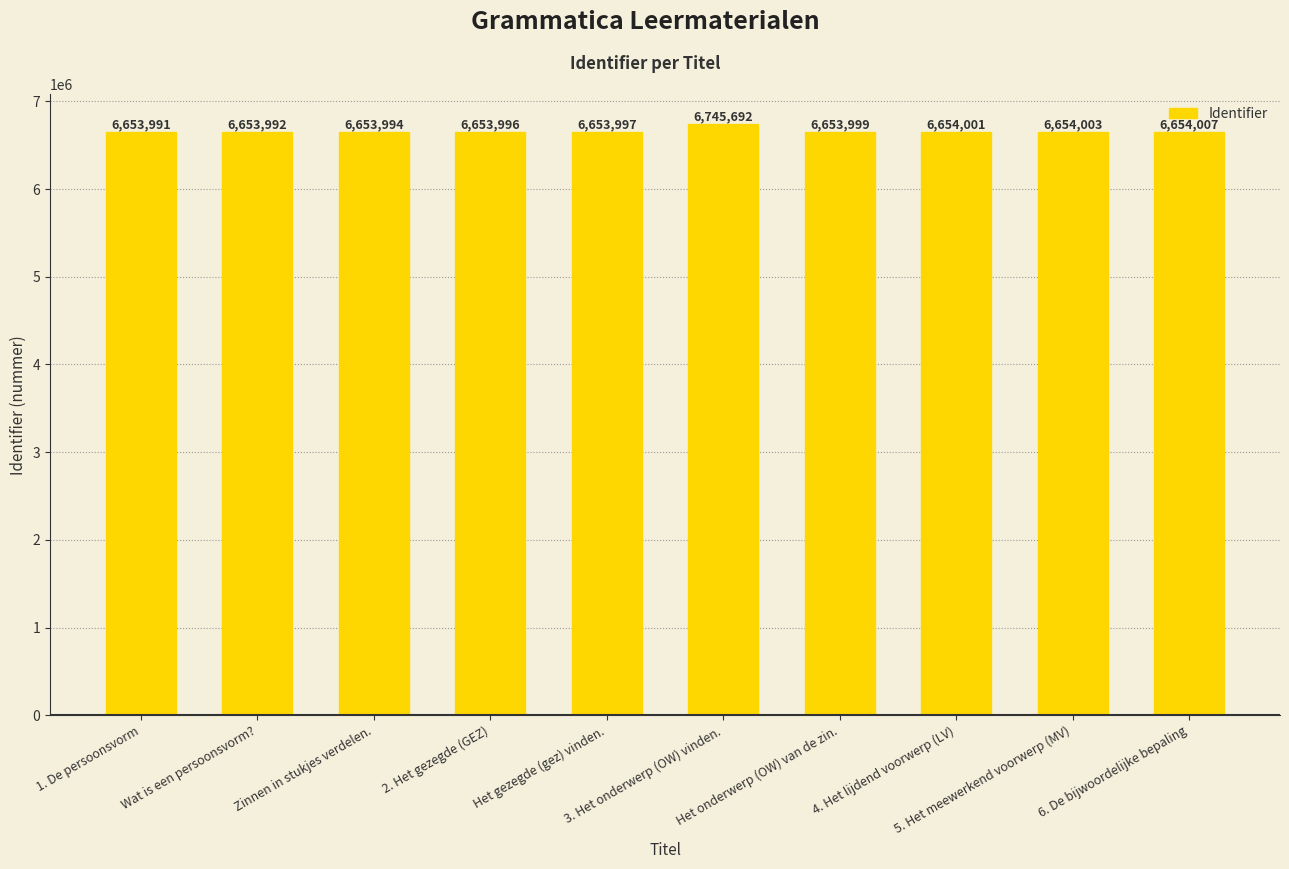

The value at Het onderwerp (OW) van de zin. is 6653999. True or false?

True